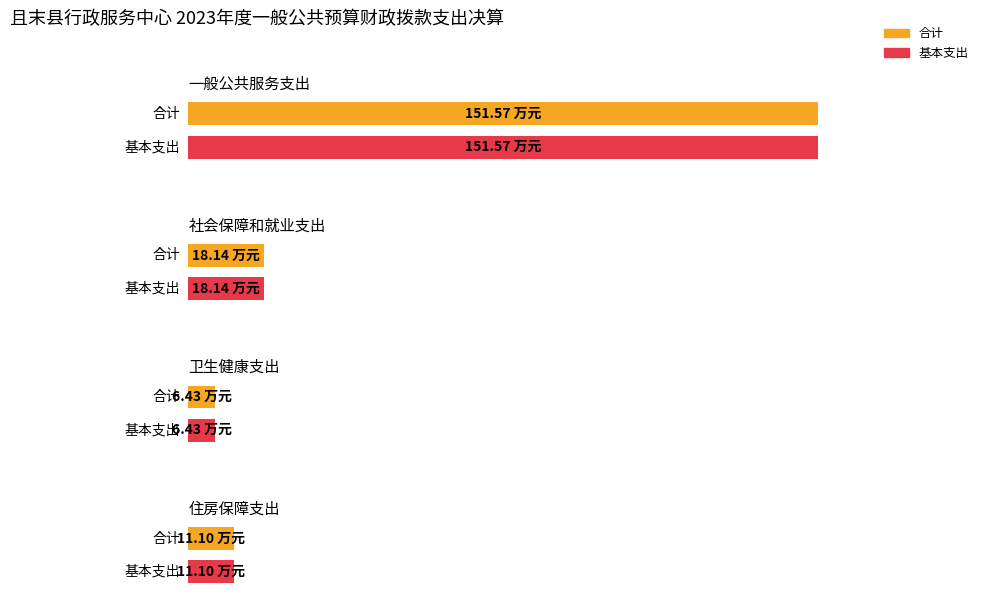

What is the minimum value for 合计?

6.4